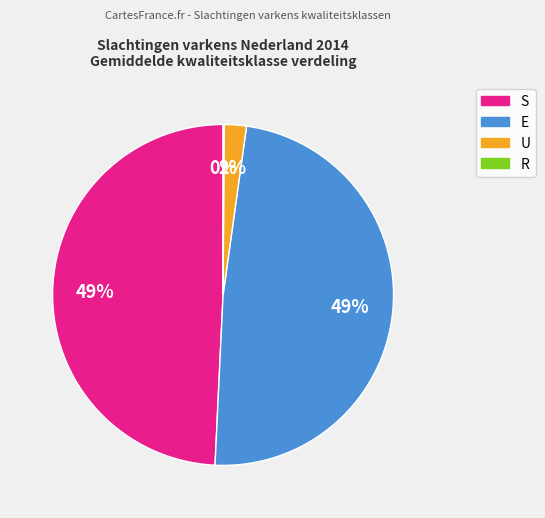

Does any single category account for the majority?

No